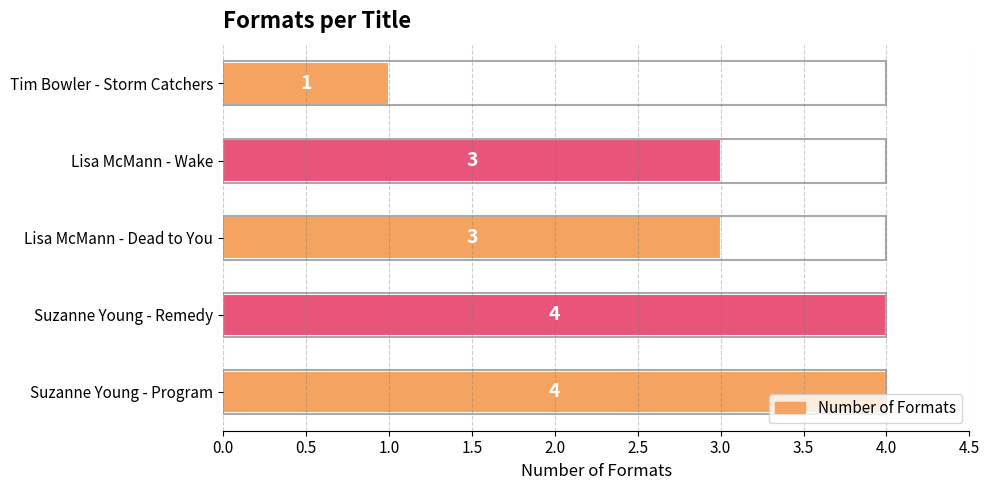

What is the minimum value shown in the chart?

1